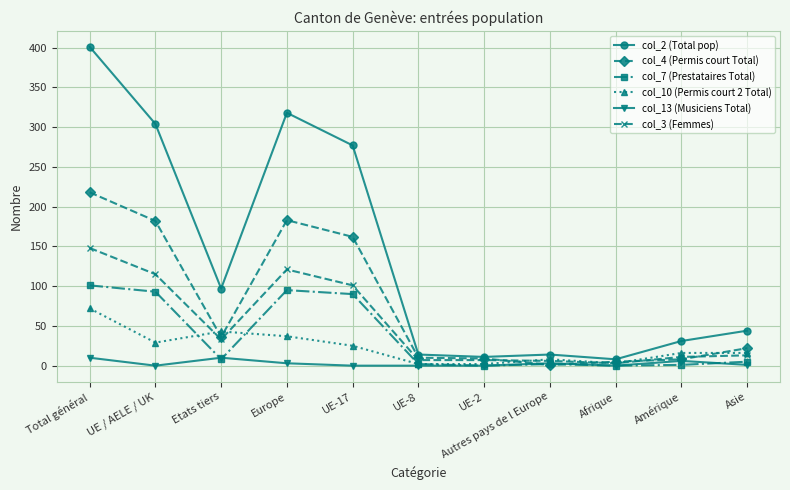

At which category does col_3 (Femmes) reach its first local peak?

Europe